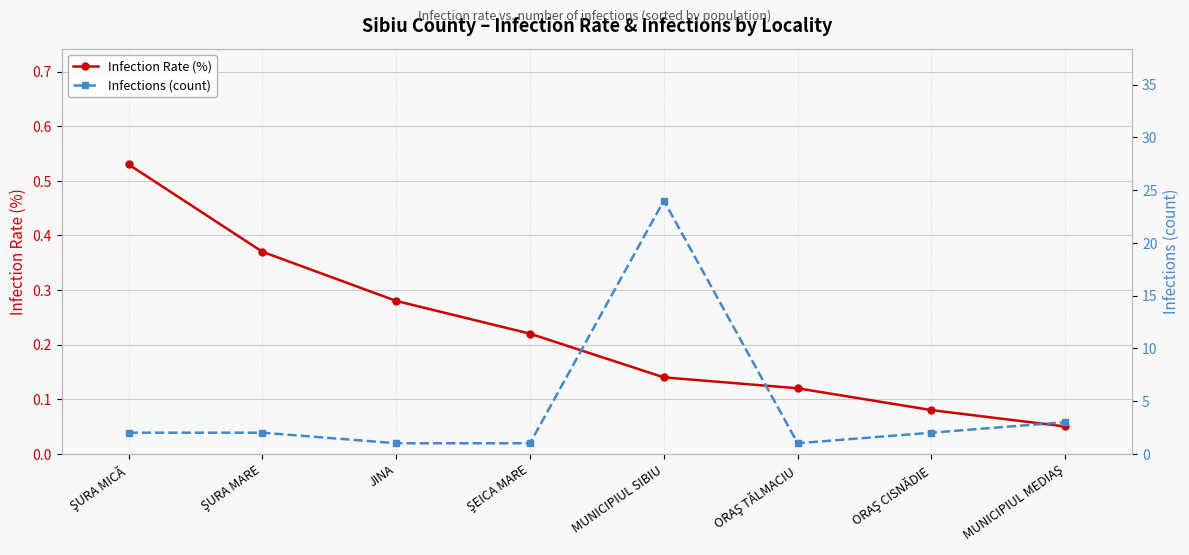

In Infections (count), how many points are higher than both neighbors (excluding endpoints)?

1